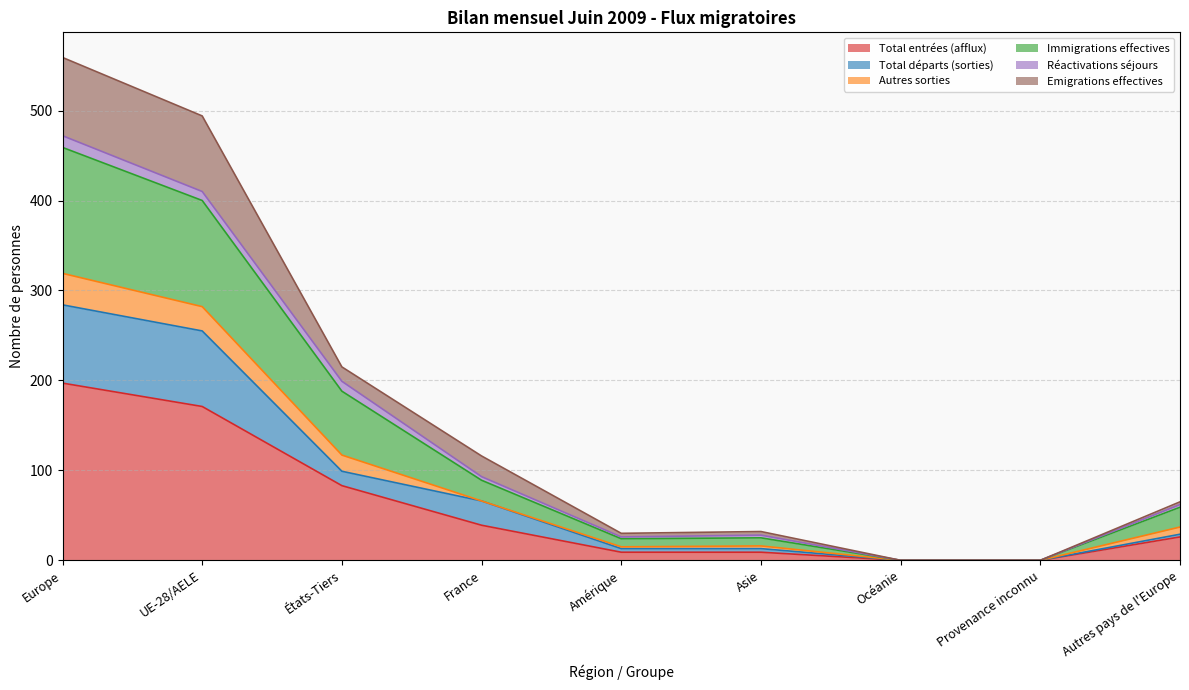

What value does the Total entrées (afflux) series have at États-Tiers, to the nearest 10?

80